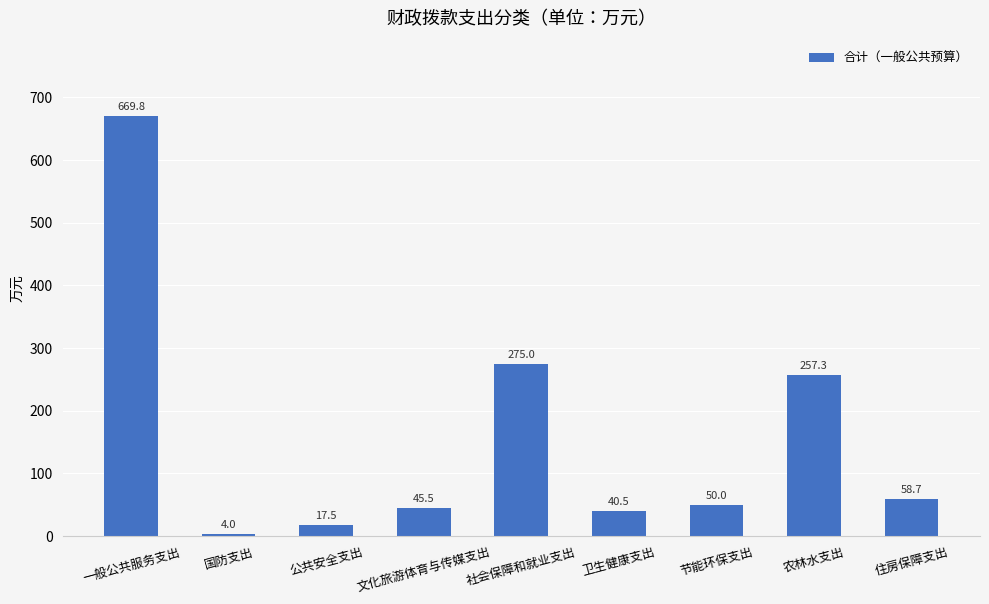

Read the value at 一般公共服务支出.

669.8